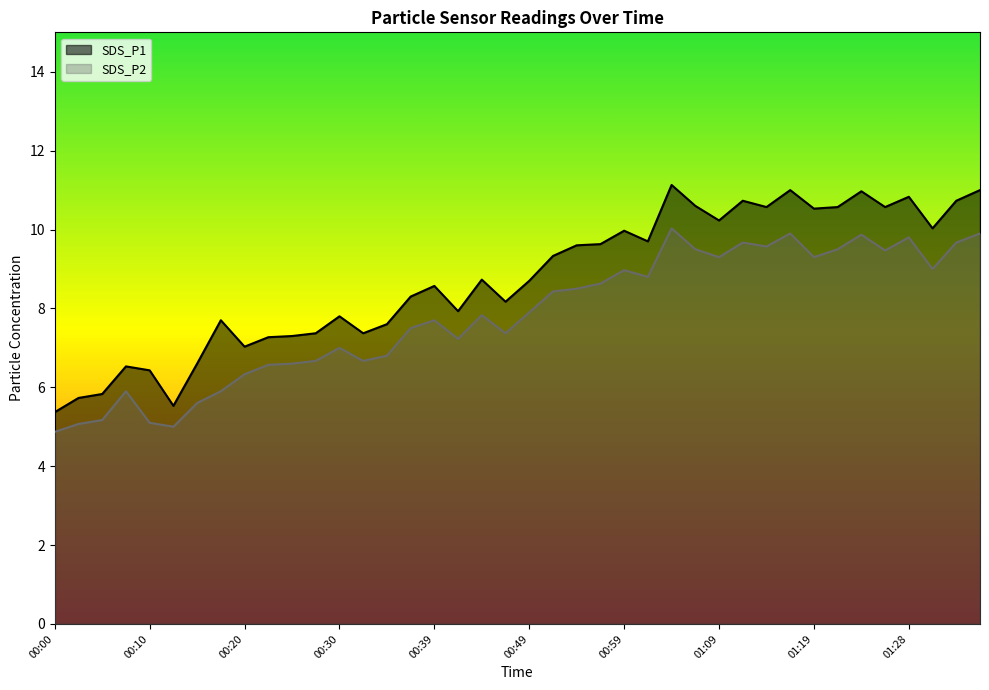

Reading right to left, list all the values displayed in this chart.

SDS_P1: 11.0	10.7	10.0	10.8	10.6	11.0	10.6	10.5	11.0	10.6	10.7	10.2	10.6	11.1	9.7	10.0	9.6	9.6	9.3	8.7	8.2	8.7	7.9	8.6	8.3	7.6	7.4	7.8	7.4	7.3	7.3	7.0	7.7	6.6	5.5	6.4	6.5	5.8	5.7	5.4
SDS_P2: 9.9	9.7	9.0	9.8	9.5	9.9	9.5	9.3	9.9	9.6	9.7	9.3	9.5	10.0	8.8	9.0	8.6	8.5	8.4	7.9	7.4	7.8	7.2	7.7	7.5	6.8	6.7	7.0	6.7	6.6	6.6	6.3	5.9	5.6	5.0	5.1	5.9	5.2	5.1	4.9